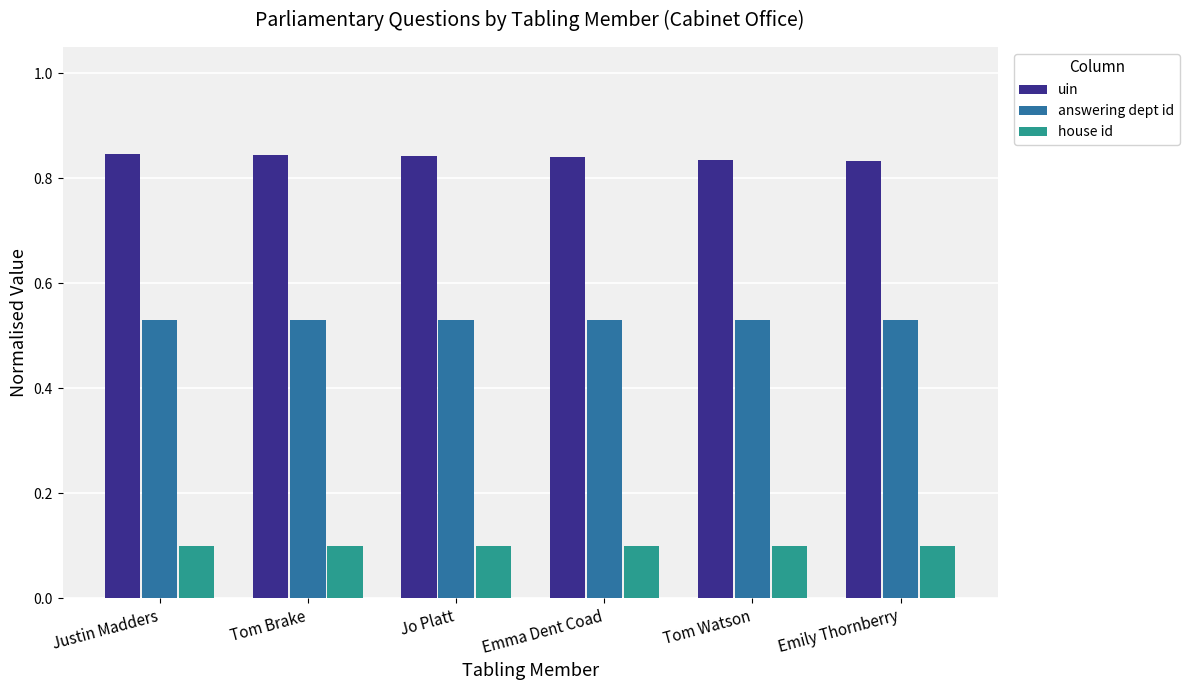

At how many categories does at least one series exceed 0?

6